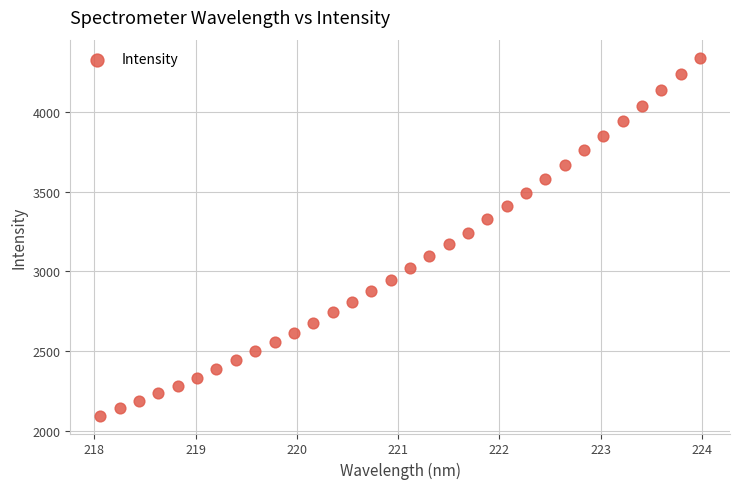

What is the range of X values (max minus min)?

5.9